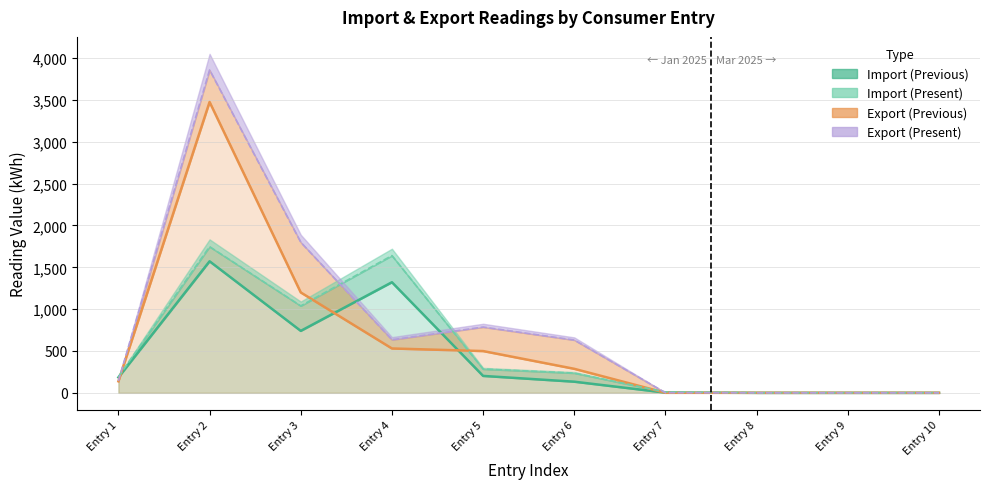

What is the difference between the second highest and minimum values in the Export (Present) series?

1799.6